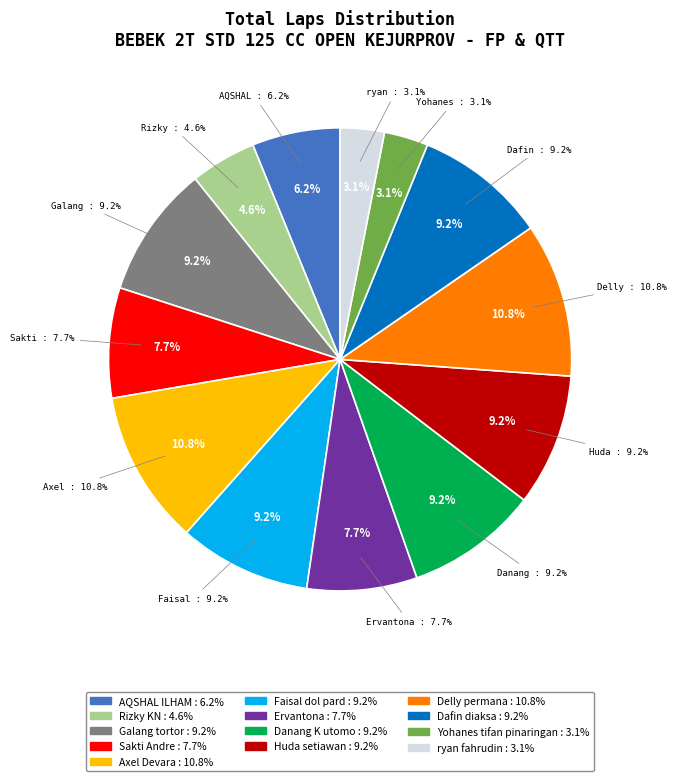

Is Sakti Andre the majority of the pie?

No